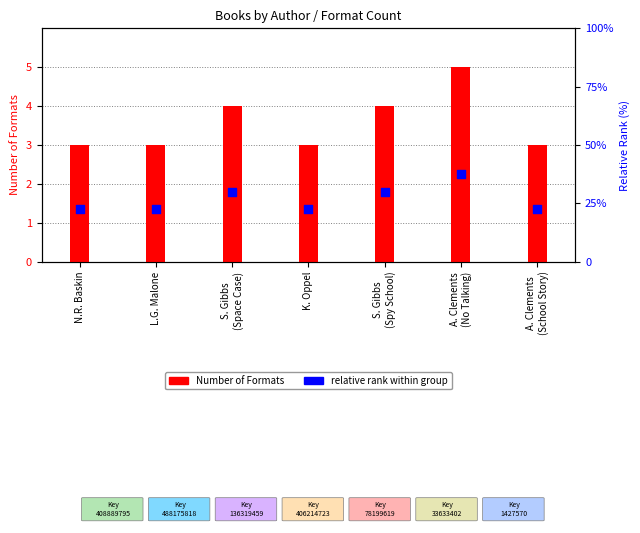

What are all the series names shown in the legend?

Number of Formats, relative rank within group